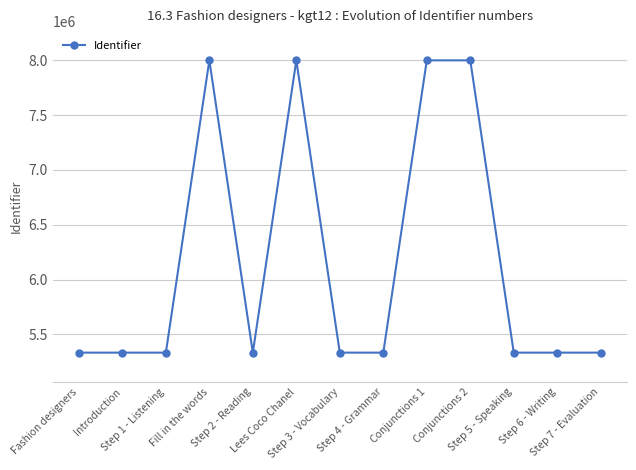

True or false: there are more than 2 points higher than both neighbors.

True